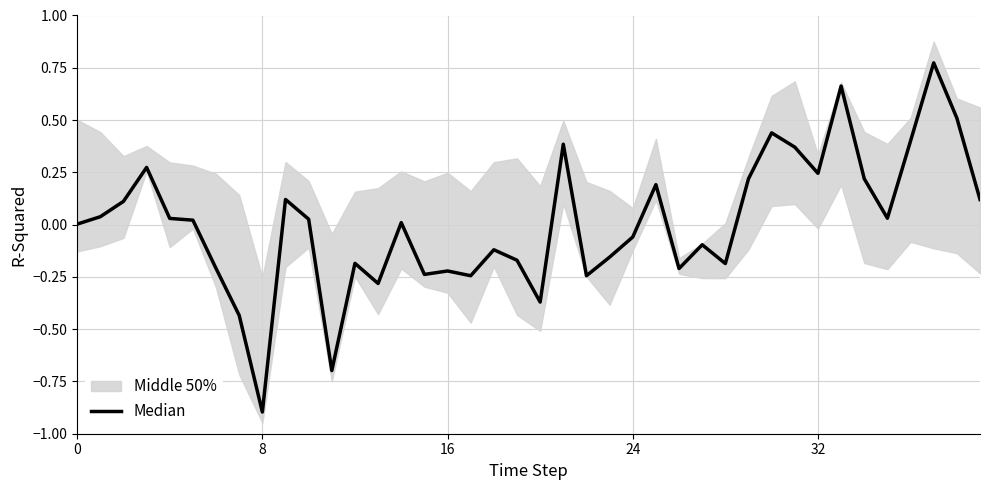

Which label corresponds to the largest value in the chart?

37